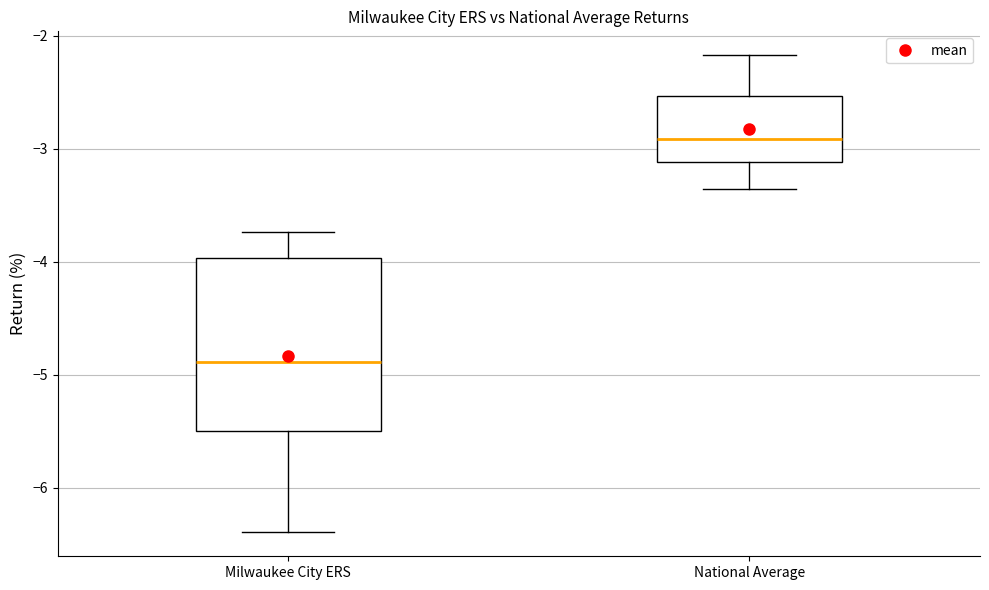

Which box's median line is the highest?

National Average